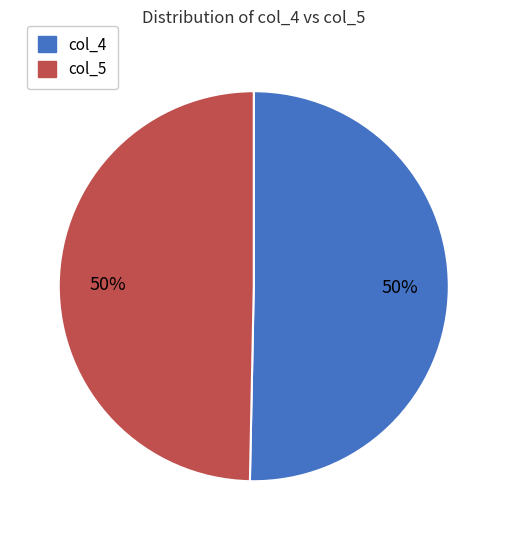

Is the sum of col_5 and col_4 greater than half?

Yes